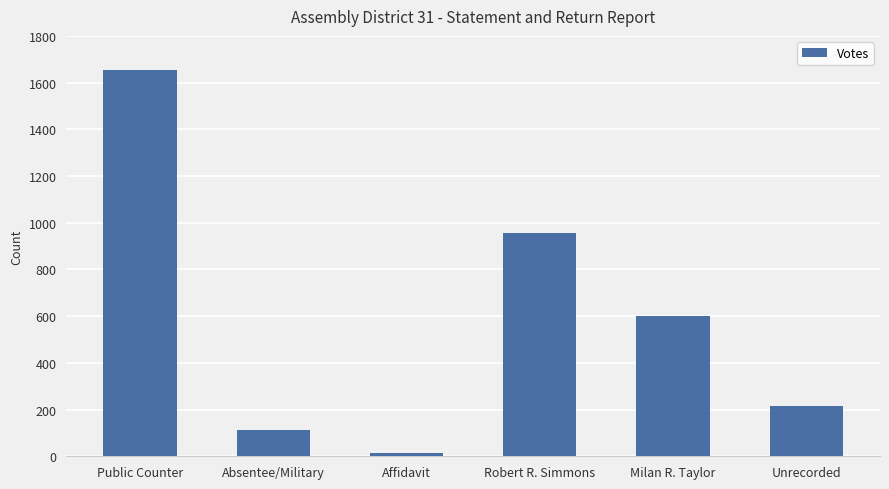

What is the change in value from Public Counter to Affidavit?

-1640